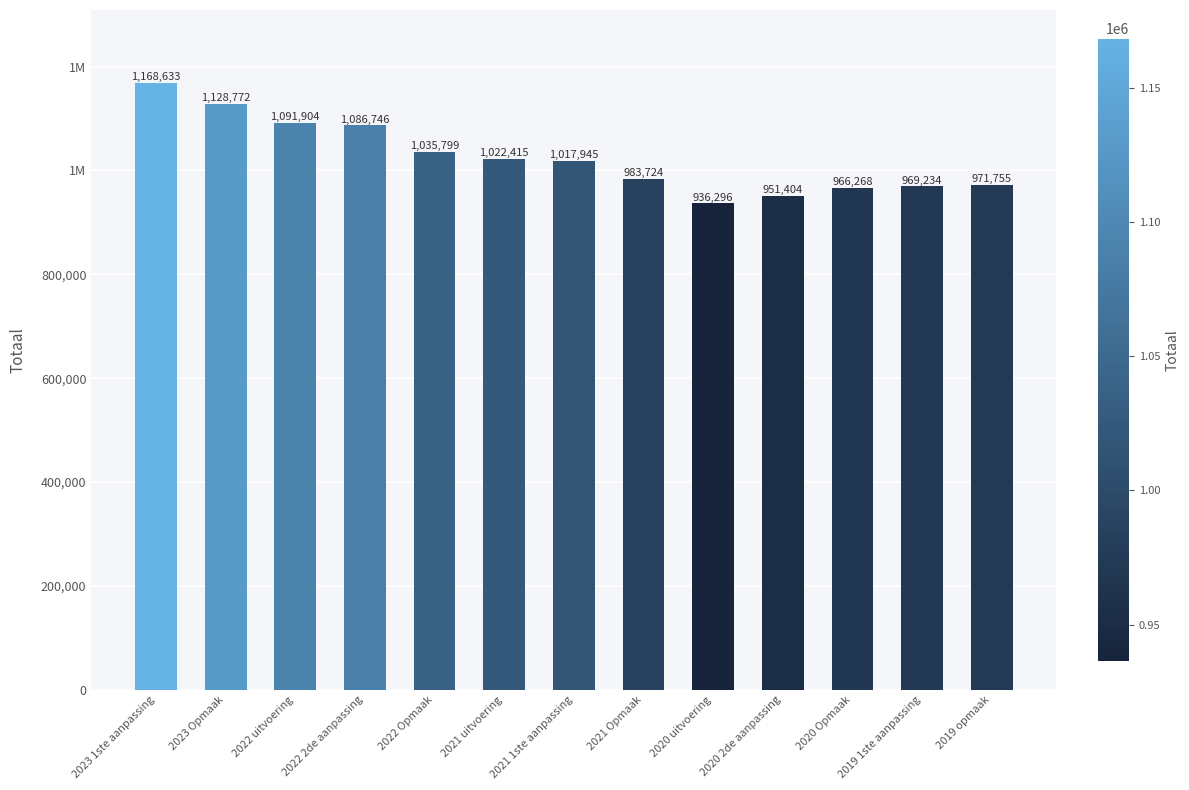

List the labels in order of value, smallest first.

2020 uitvoering, 2020 2de aanpassing, 2020 Opmaak, 2019 1ste aanpassing, 2019 opmaak, 2021 Opmaak, 2021 1ste aanpassing, 2021 uitvoering, 2022 Opmaak, 2022 2de aanpassing, 2022 uitvoering, 2023 Opmaak, 2023 1ste aanpassing